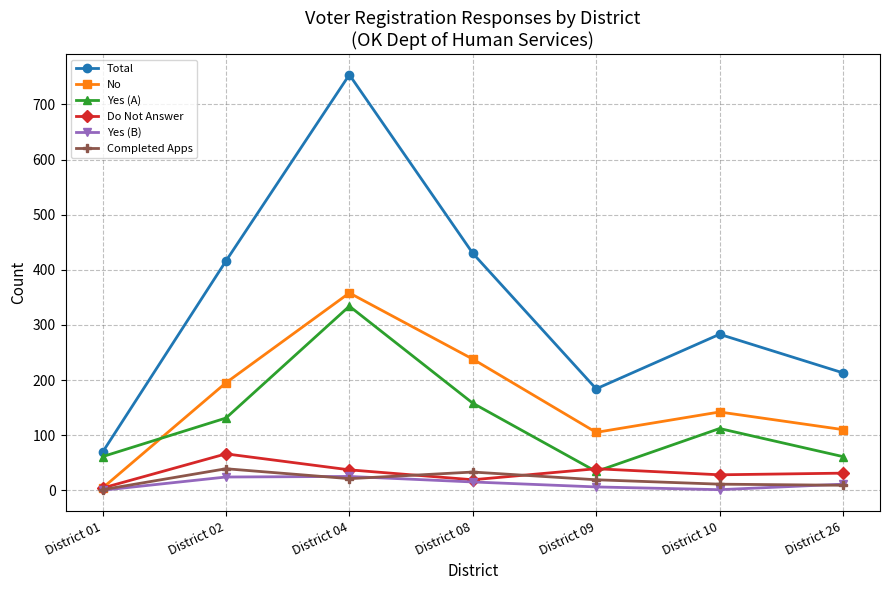

How many data points in Yes (B) are less than 11?

3